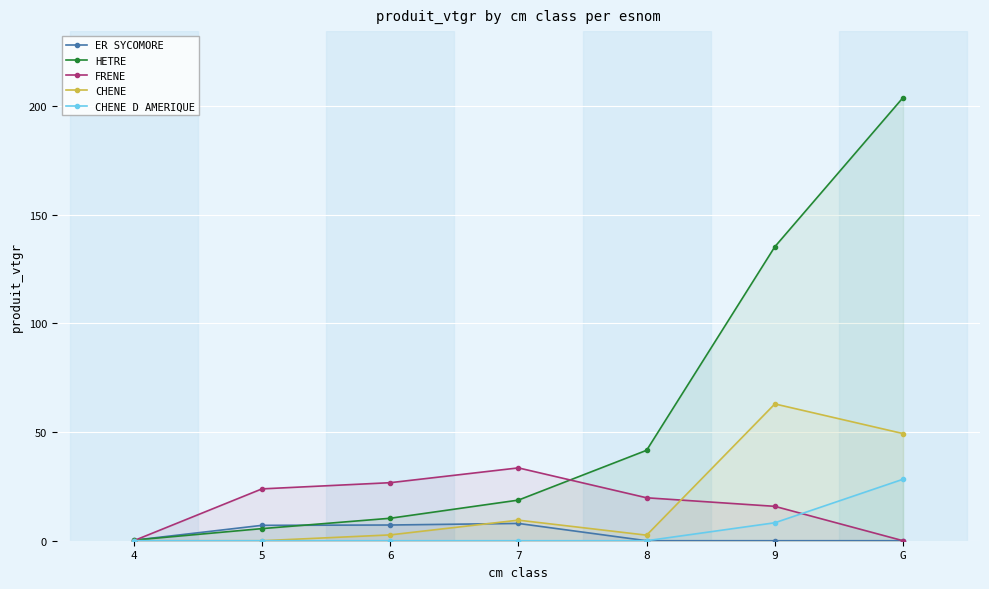

What is the difference between the highest and lowest values at 7?

33.5